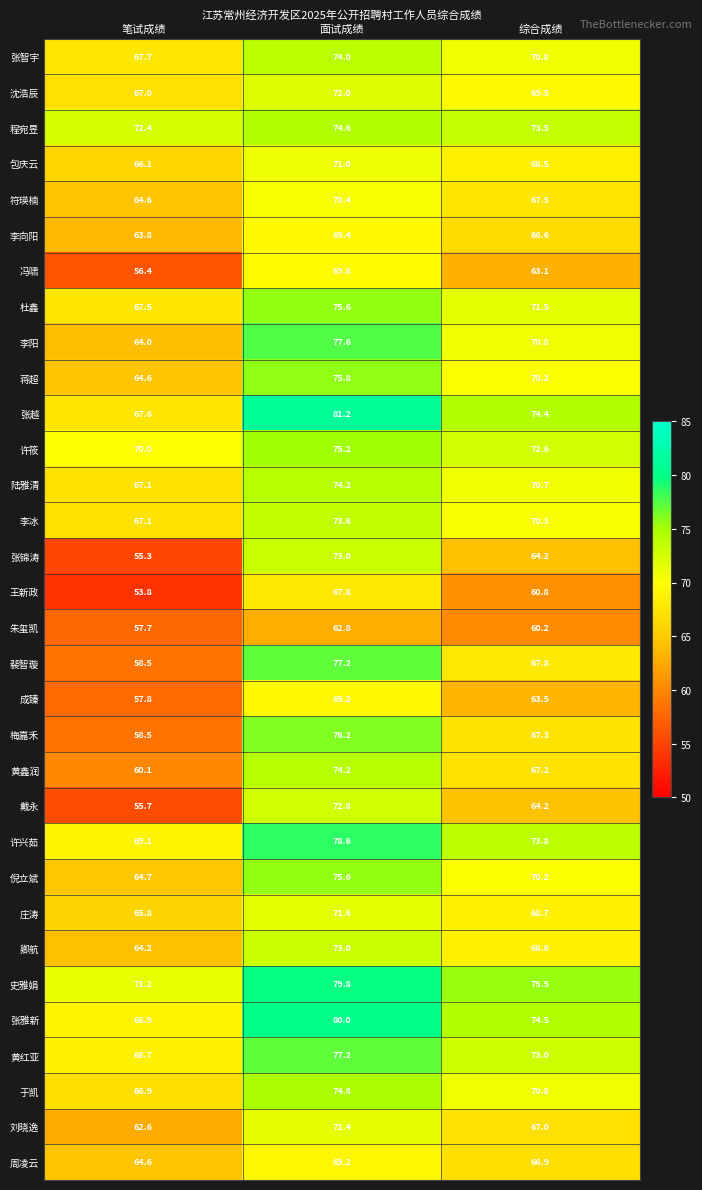

Which series changed the most between 笔试成绩 and 面试成绩?

裴智璇